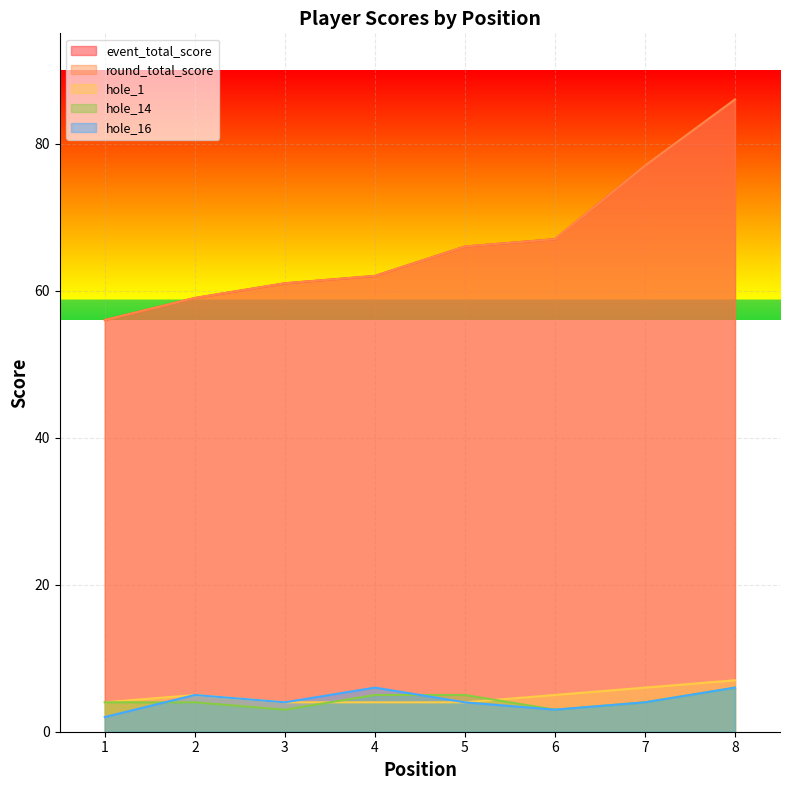

True or false: event_total_score and hole_16 intersect in this chart.

False